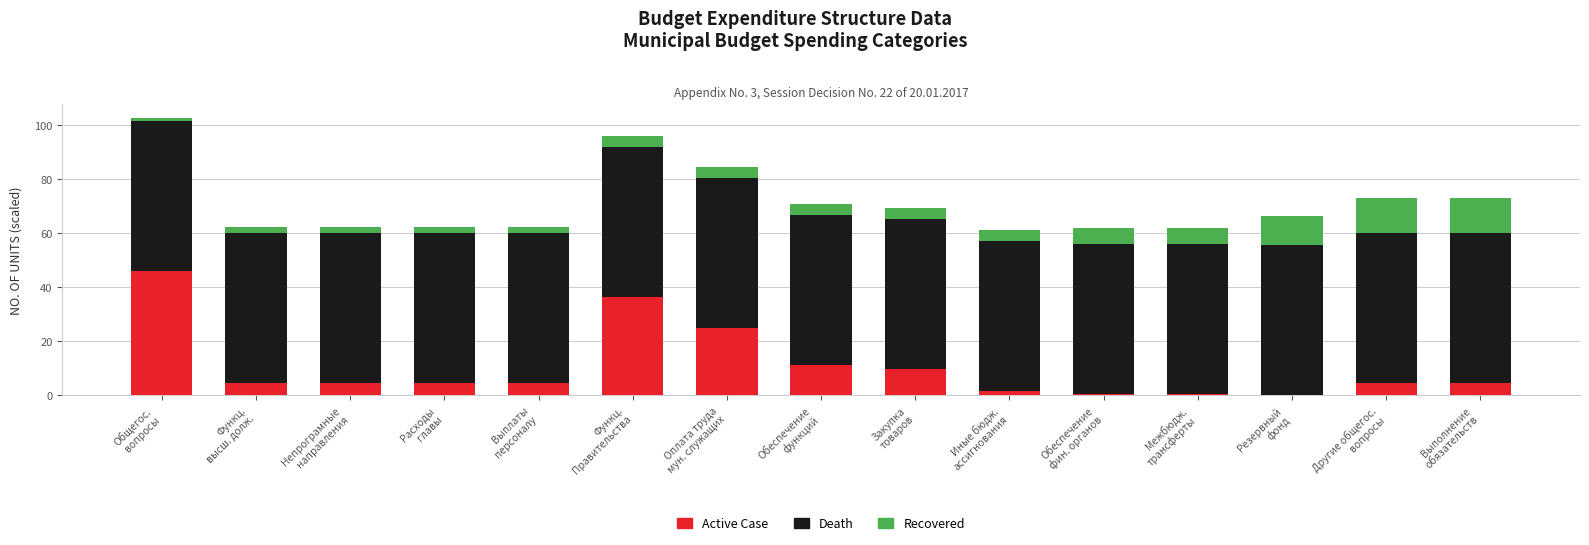

What is the sum of all Active Case values?

158.7